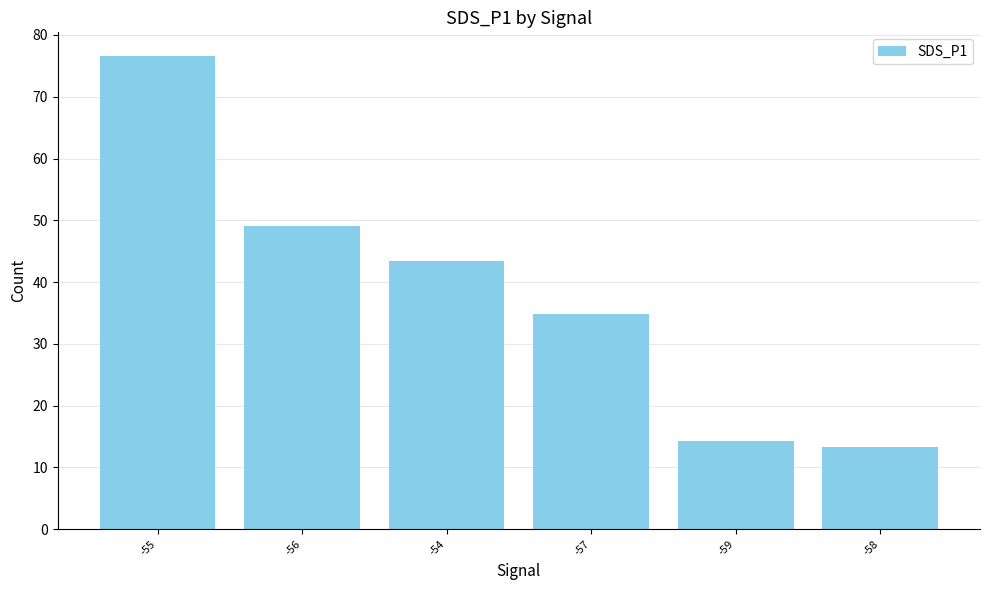

Which label corresponds to the smallest value in the chart?

-58